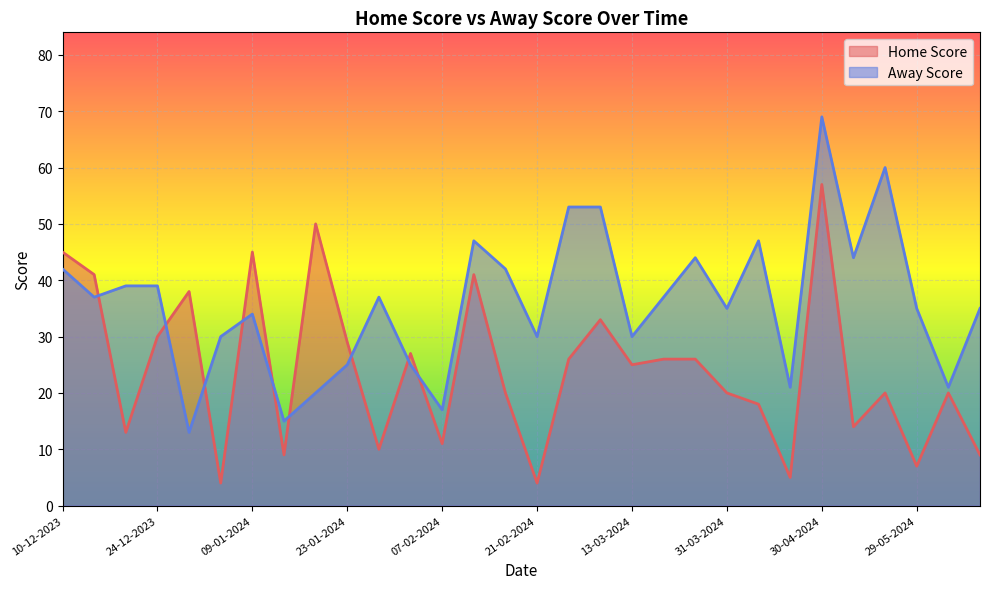

What is the difference between the maximum and minimum values in the Away Score series?

56